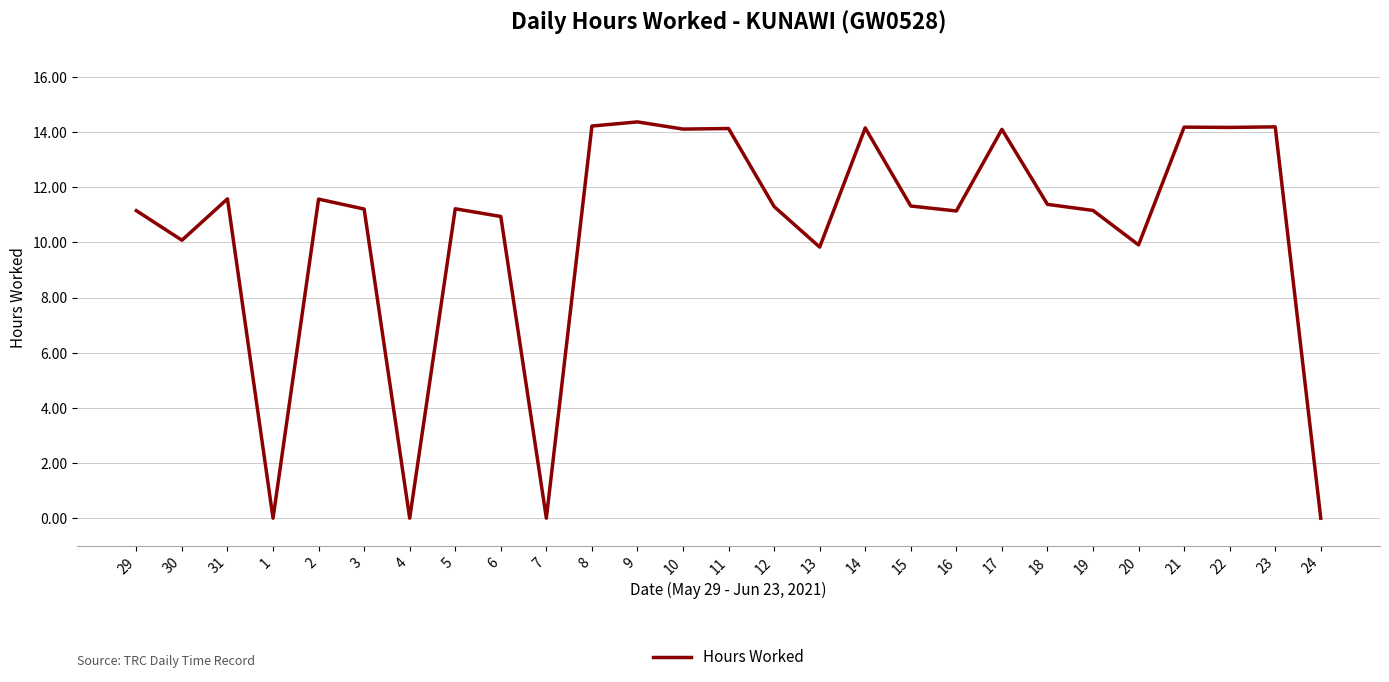

Which has a higher value, 19 or 22?

22